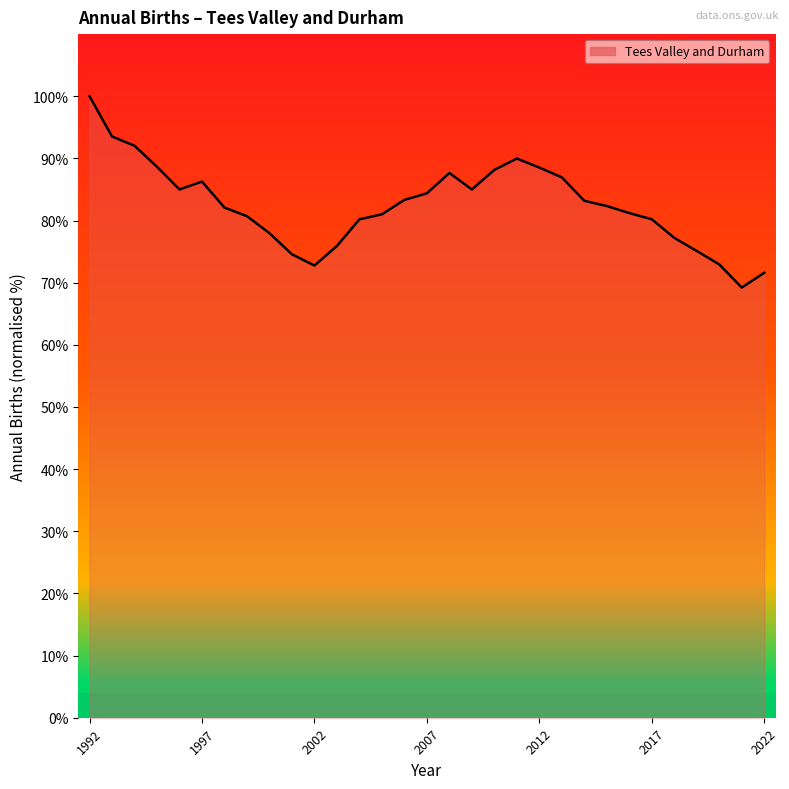

What is the difference between the maximum and minimum values?

30.8